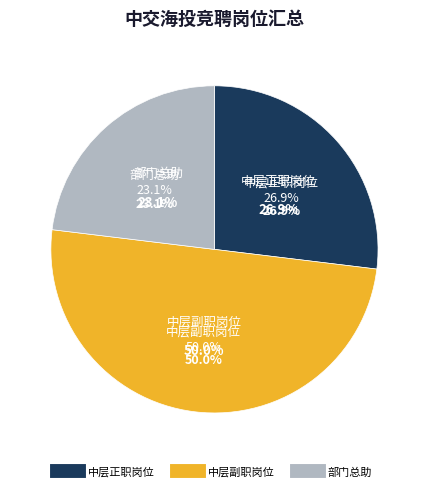

Rank the categories by value from highest to lowest.

中层副职岗位, 中层正职岗位, 部门总助